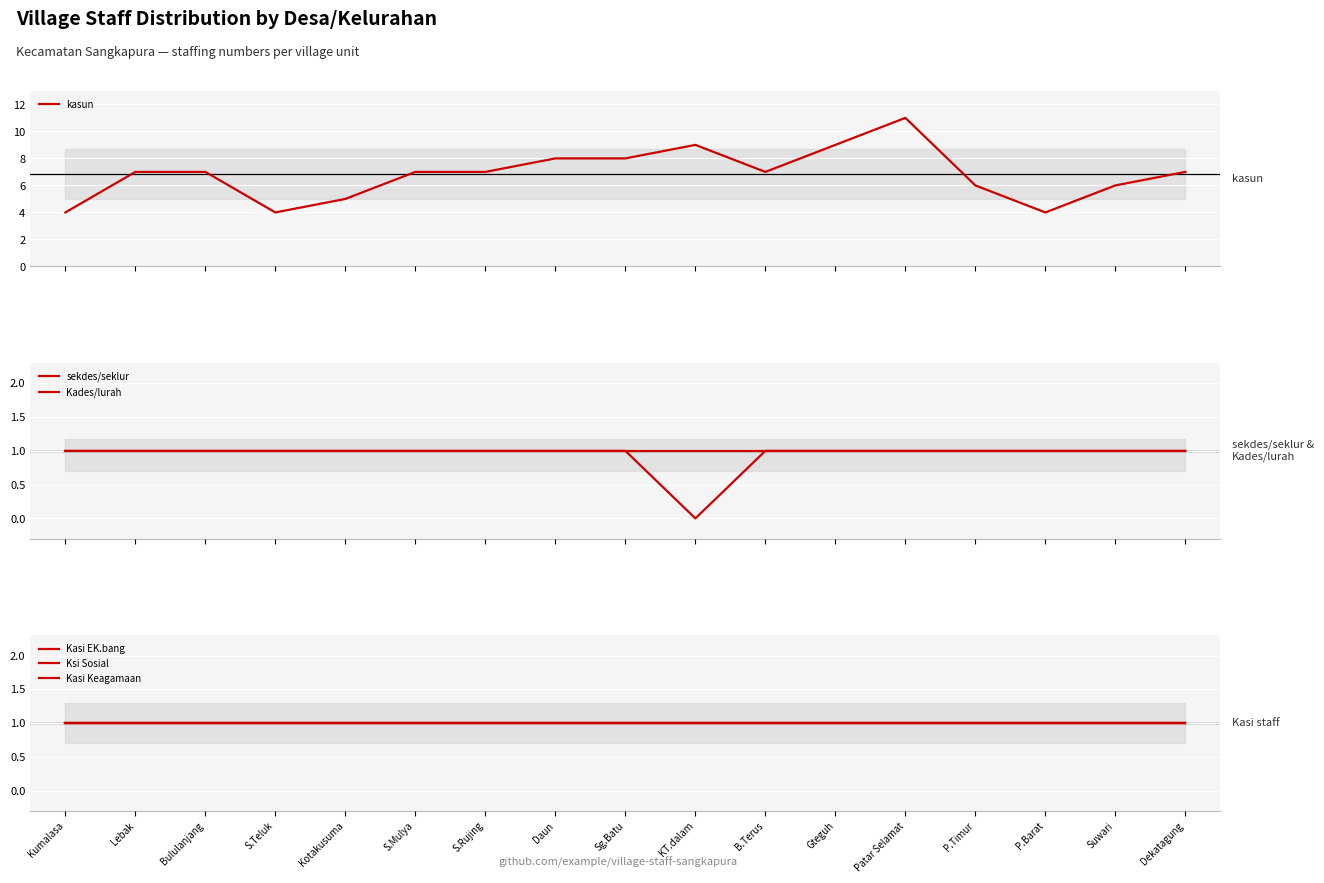

What is the label of the 16th point from the right?

Lebak